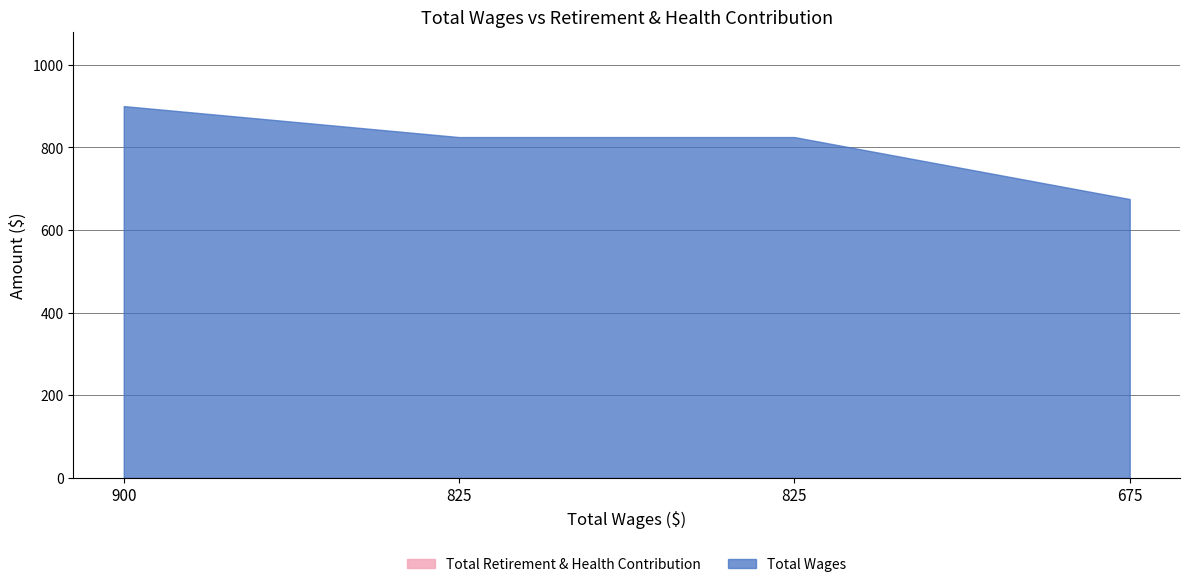

List the labels in order of value, largest first.

900.0, 825.0, 825.0, 675.0